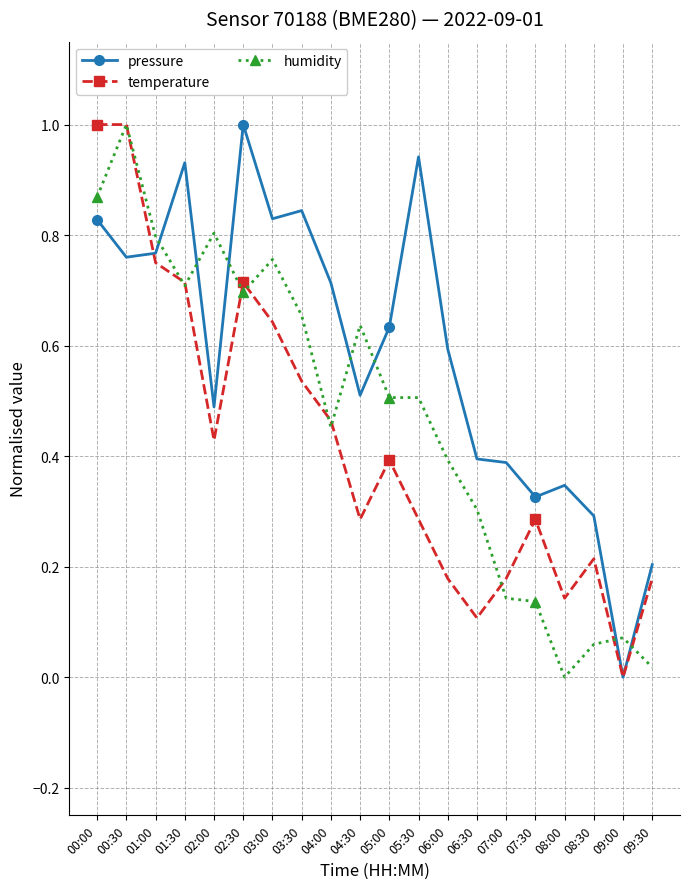

What is the label of the 1st point from the left?

00:00